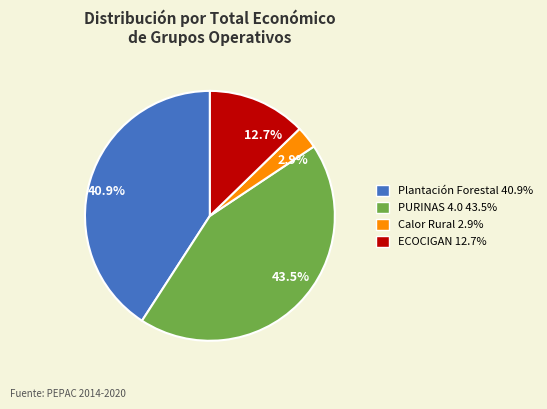

Count the number of slices in the pie.

4